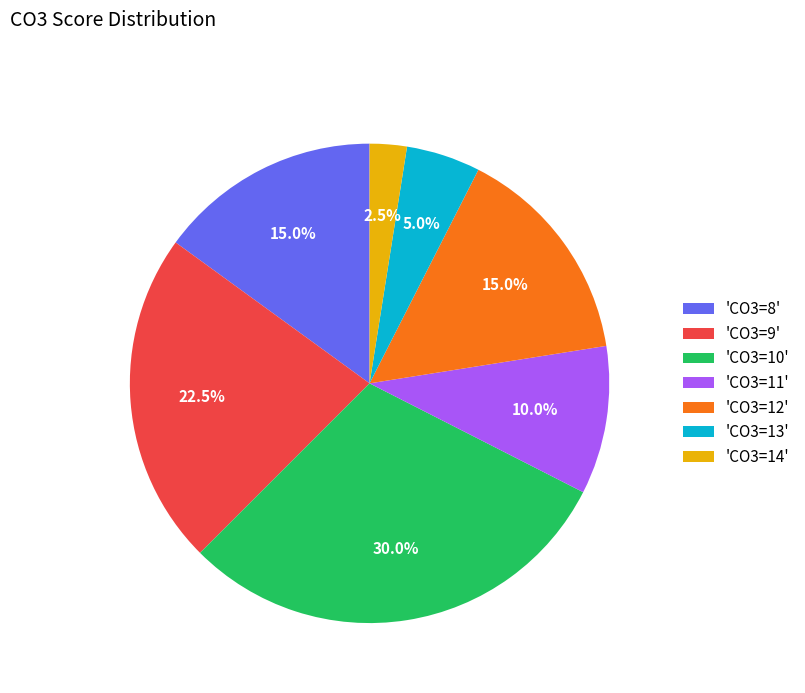

What is the largest slice in the pie chart?

'CO3=10'